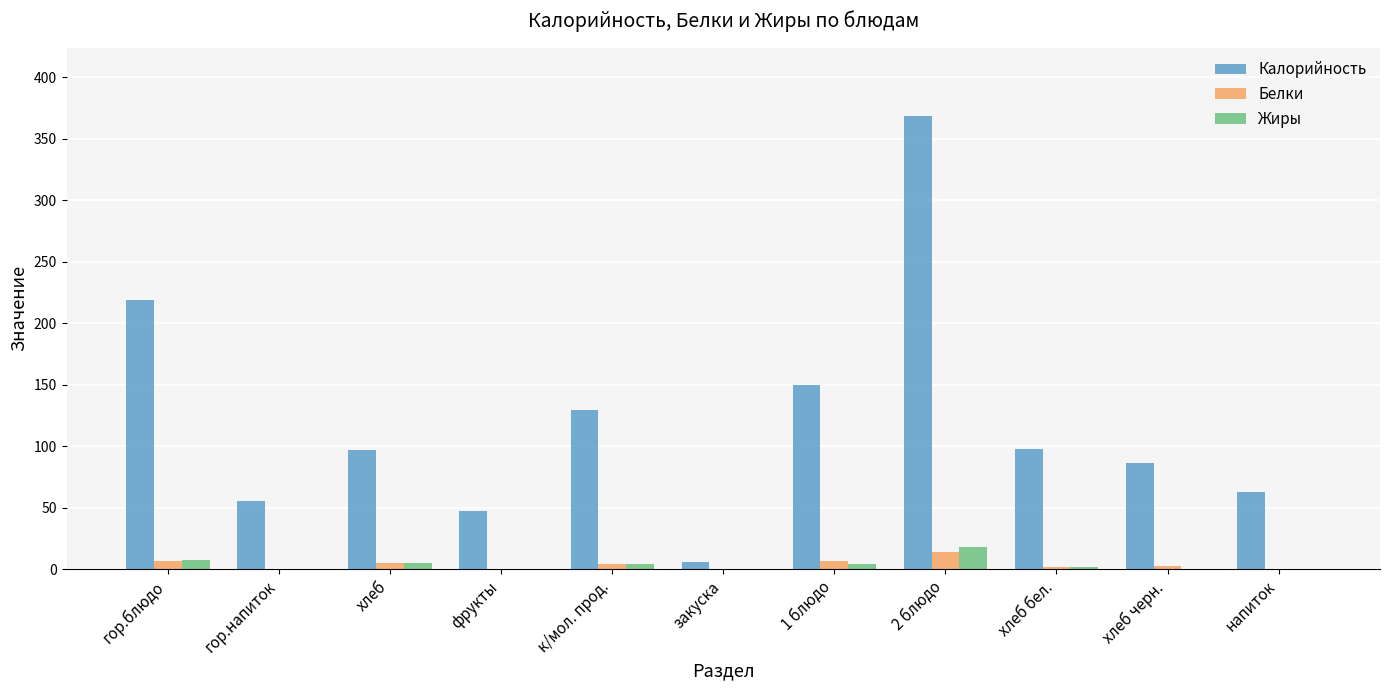

Is it true that Жиры equals 3.8 at 1 блюдо?

True